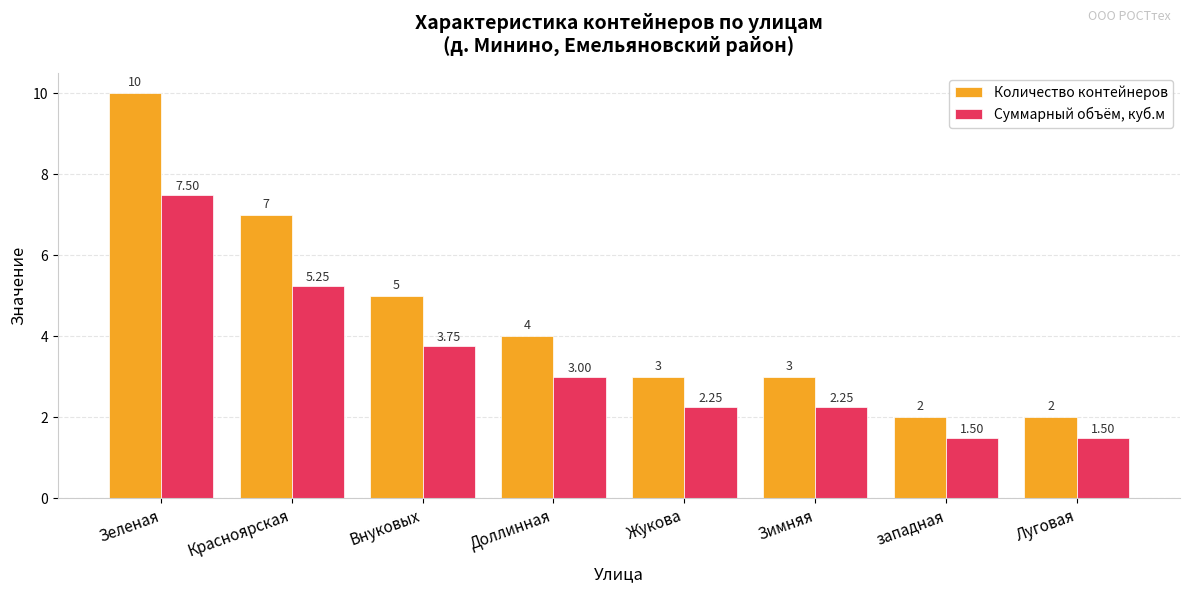

Rank the series by their maximum value, from highest to lowest.

Количество контейнеров, Суммарный объём, куб.м